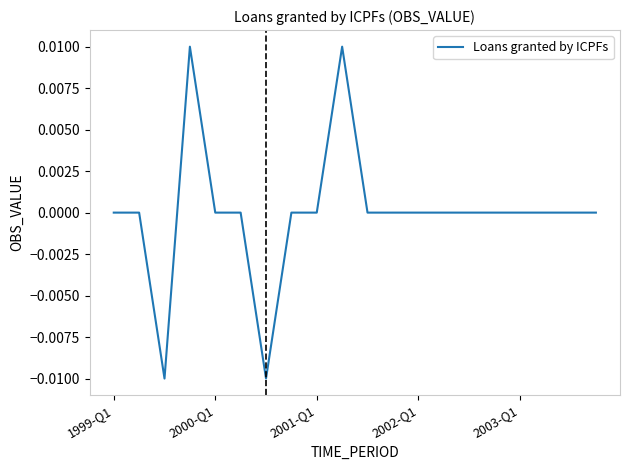

How many lines are shown in the chart?

1